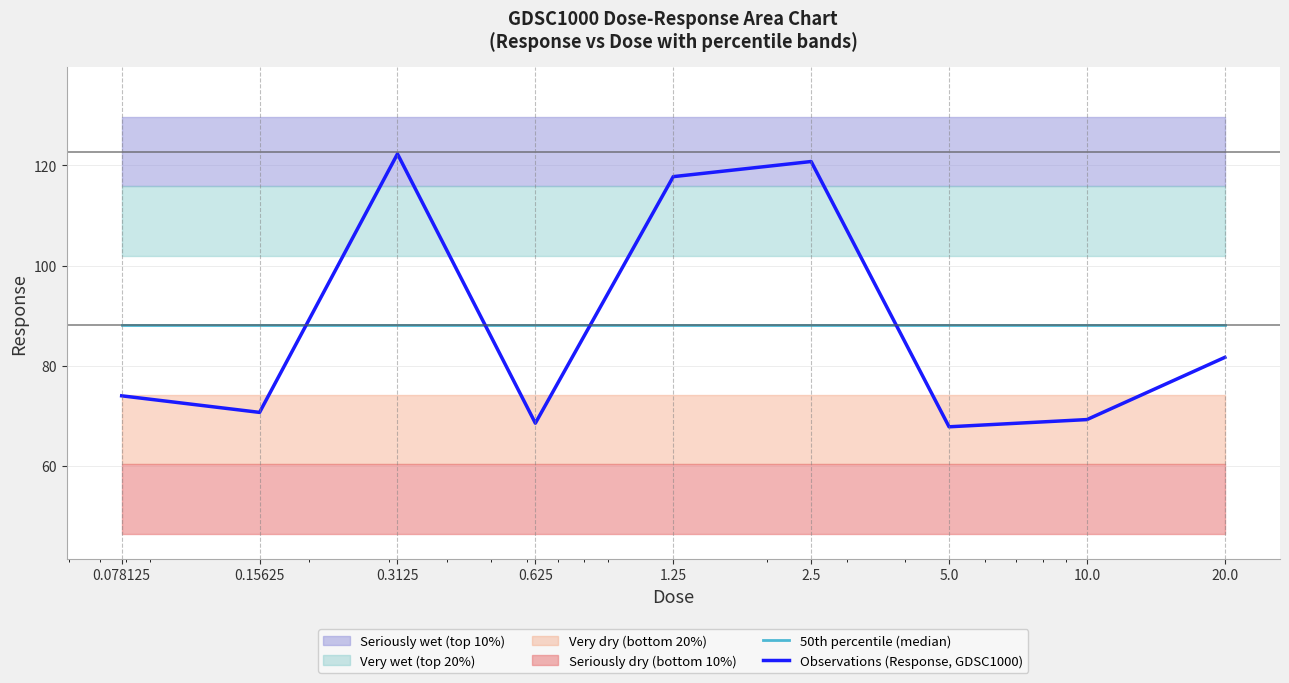

What is the maximum value shown in the chart?

122.3